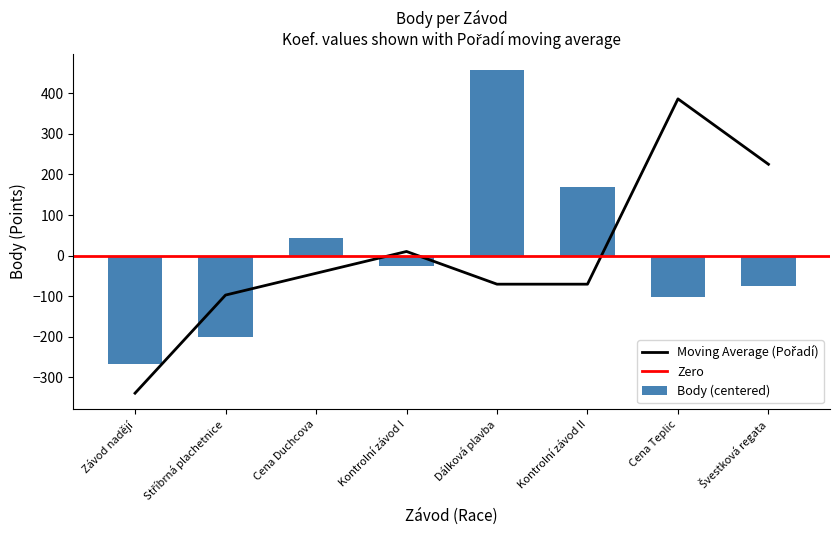

Is it true that the value at Kontrolní závod II is 168.4?

True